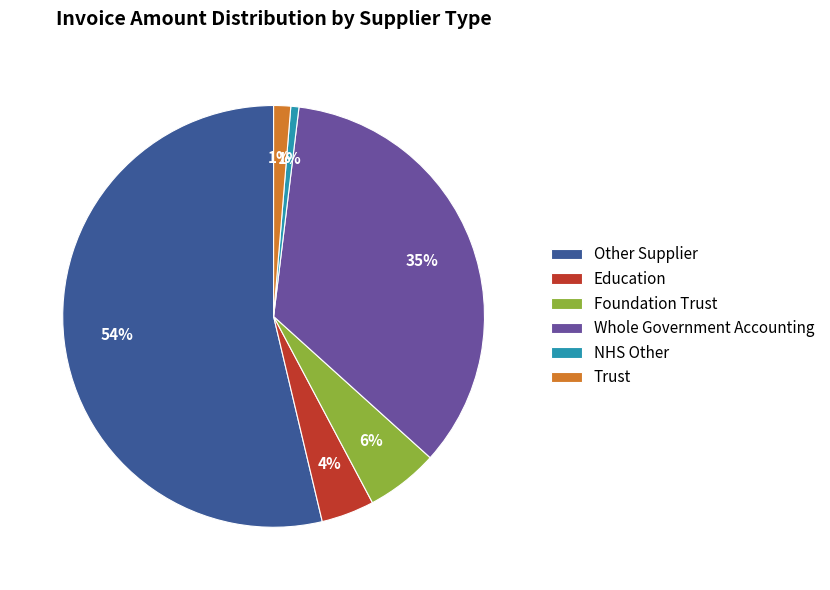

To the nearest percent, what portion does Foundation Trust represent?

6%